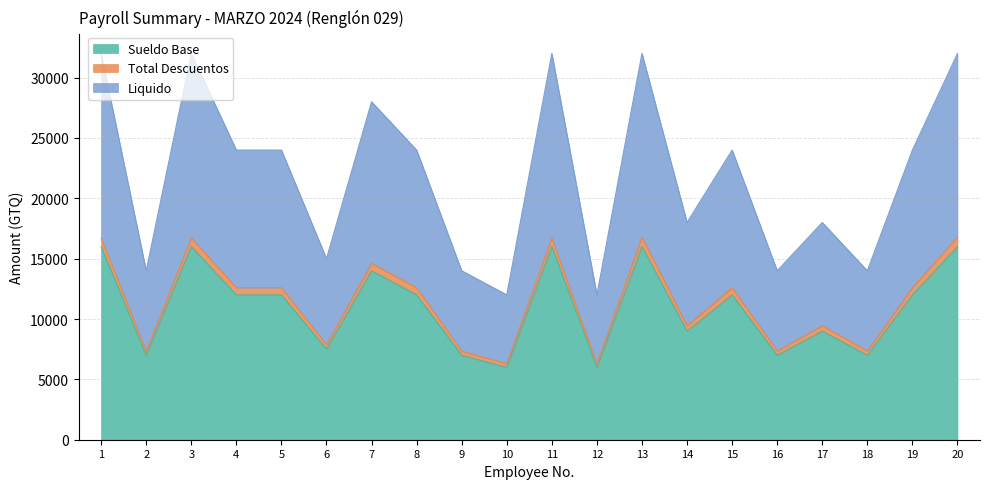

What is the difference between the maximum and minimum values in the Sueldo Base series?

10000.0